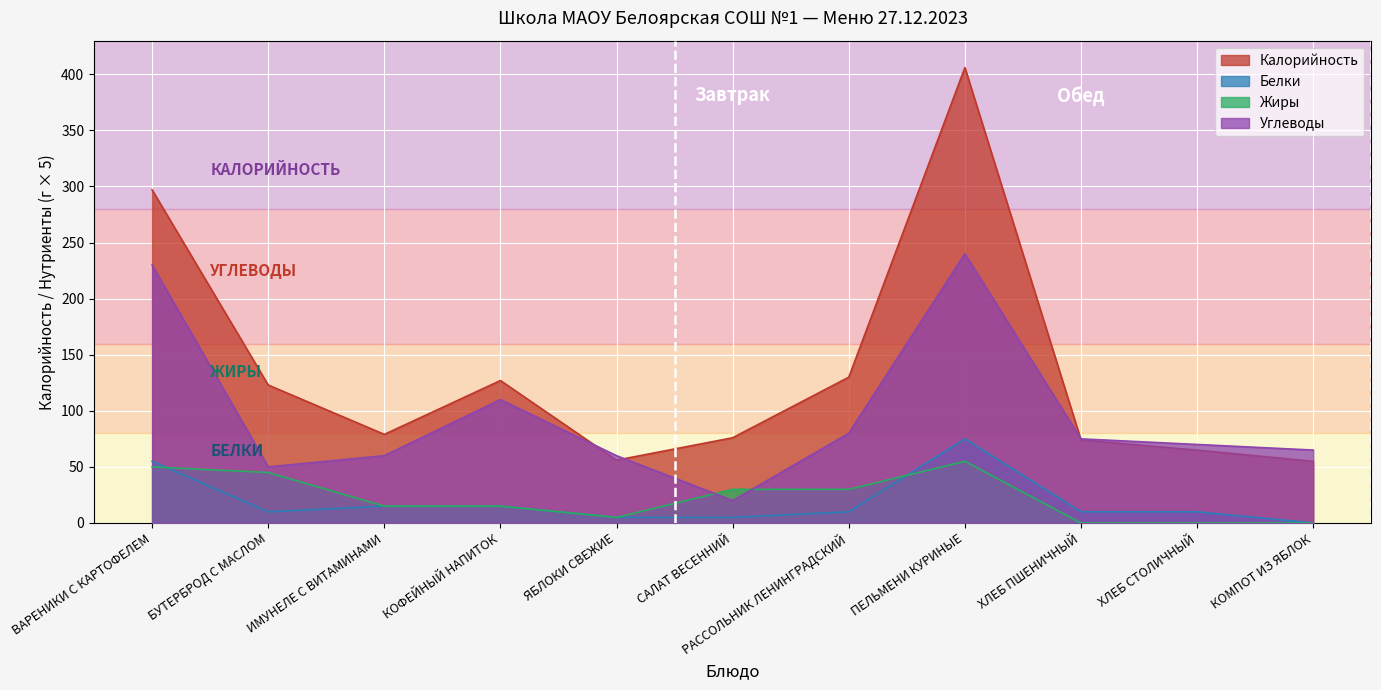

What is the label of the 9th point from the left?

ХЛЕБ ПШЕНИЧНЫЙ